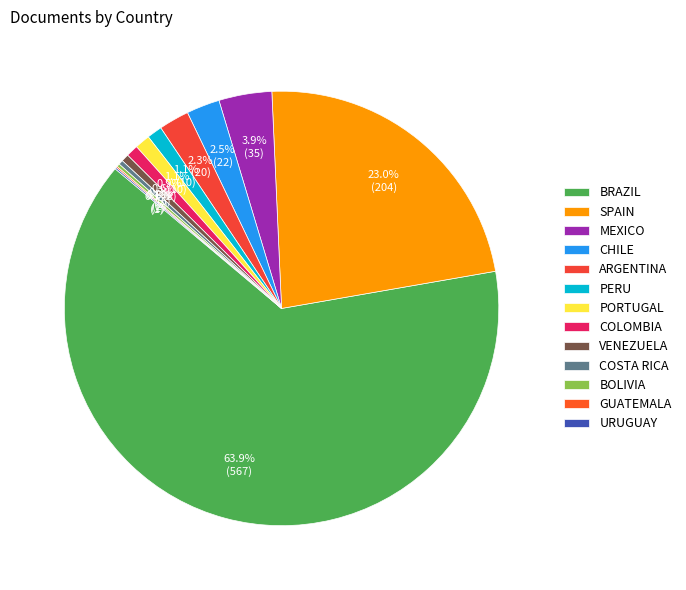

How many slices are in this pie chart?

13